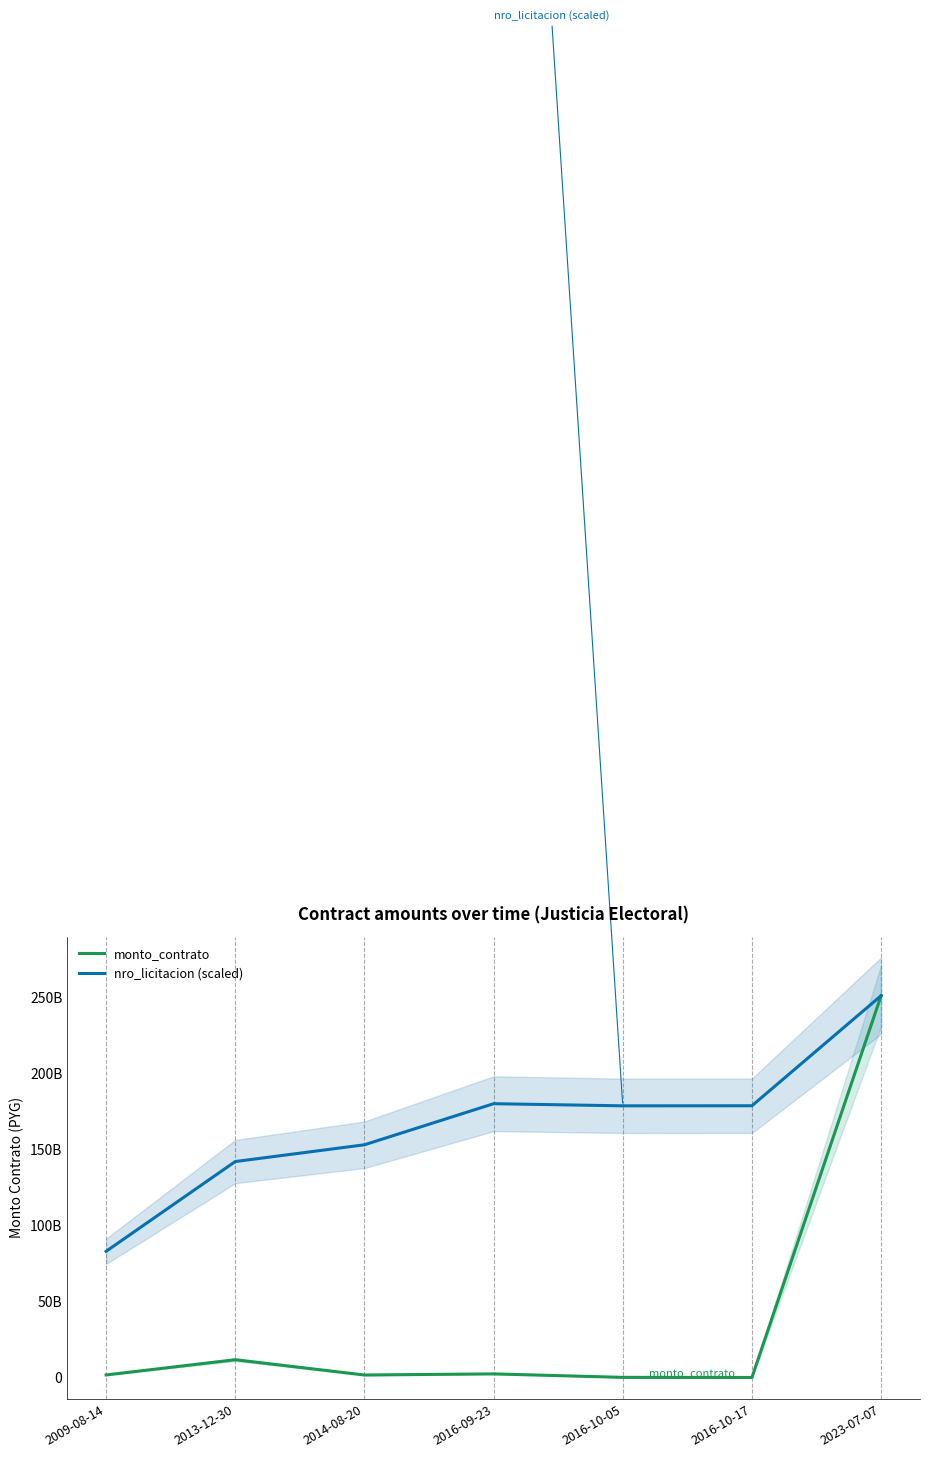

True or false: monto_contrato has a value of 1739054600.0 at 2014-08-20.

True